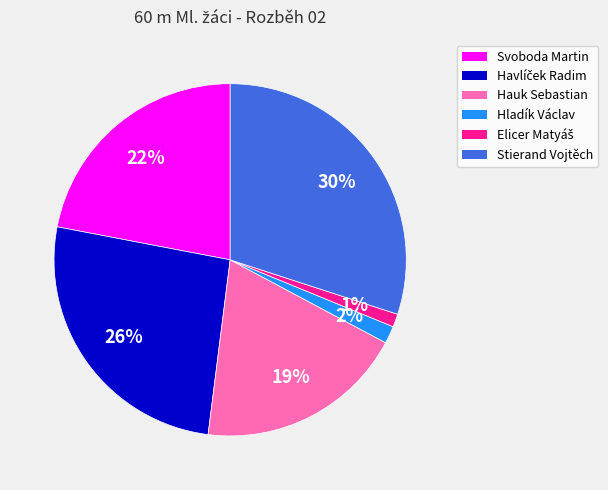

How many slices are in this pie chart?

6